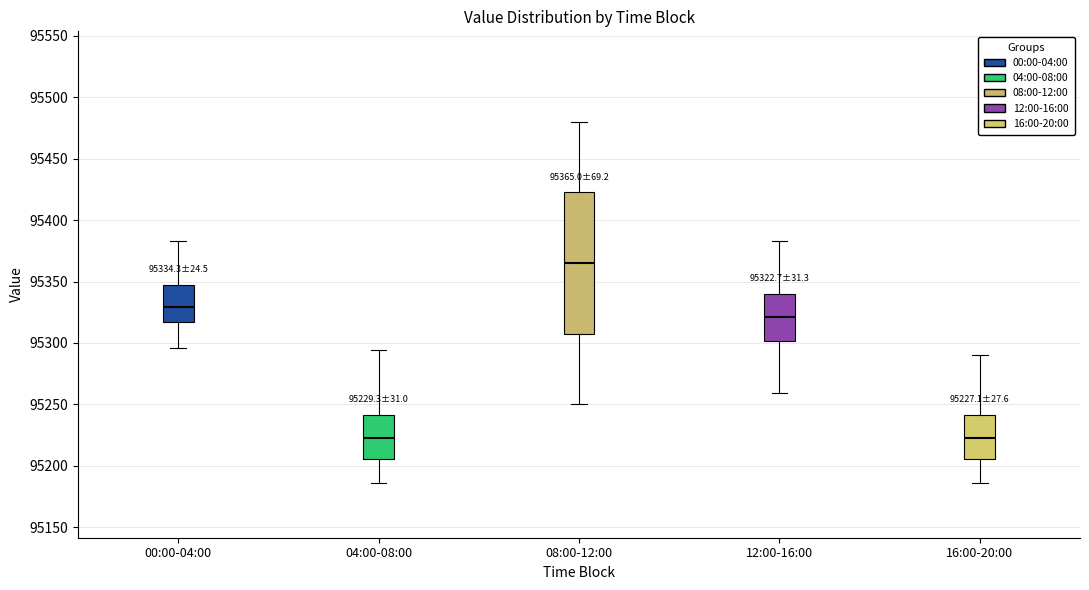

Comparing the boxes themselves (not the whiskers), which one is the tallest?

08:00-12:00